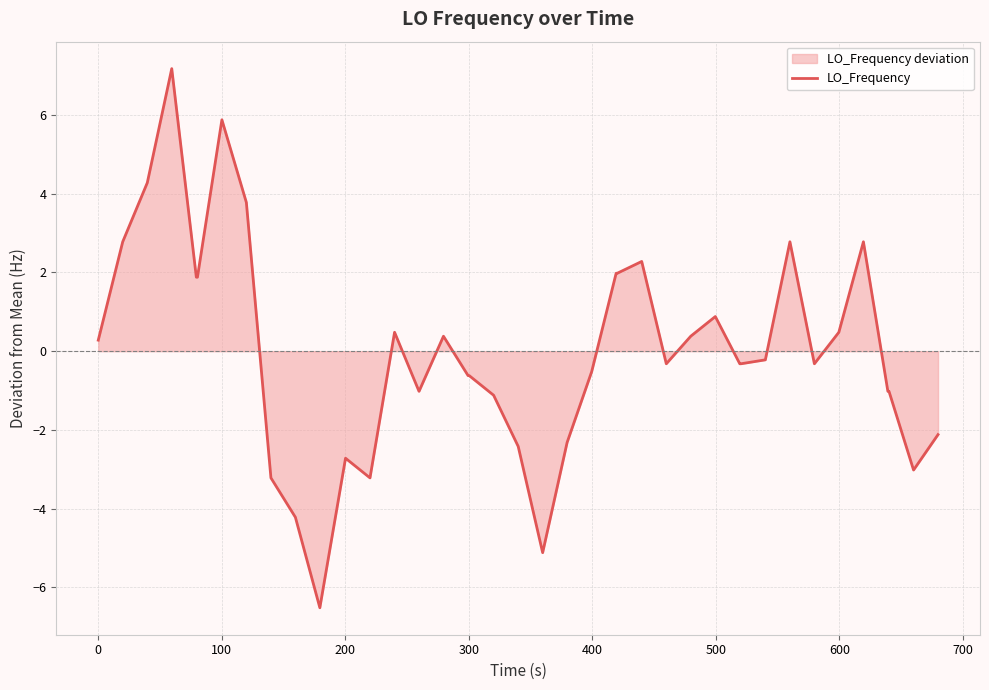

What is the greatest value displayed?

7.2